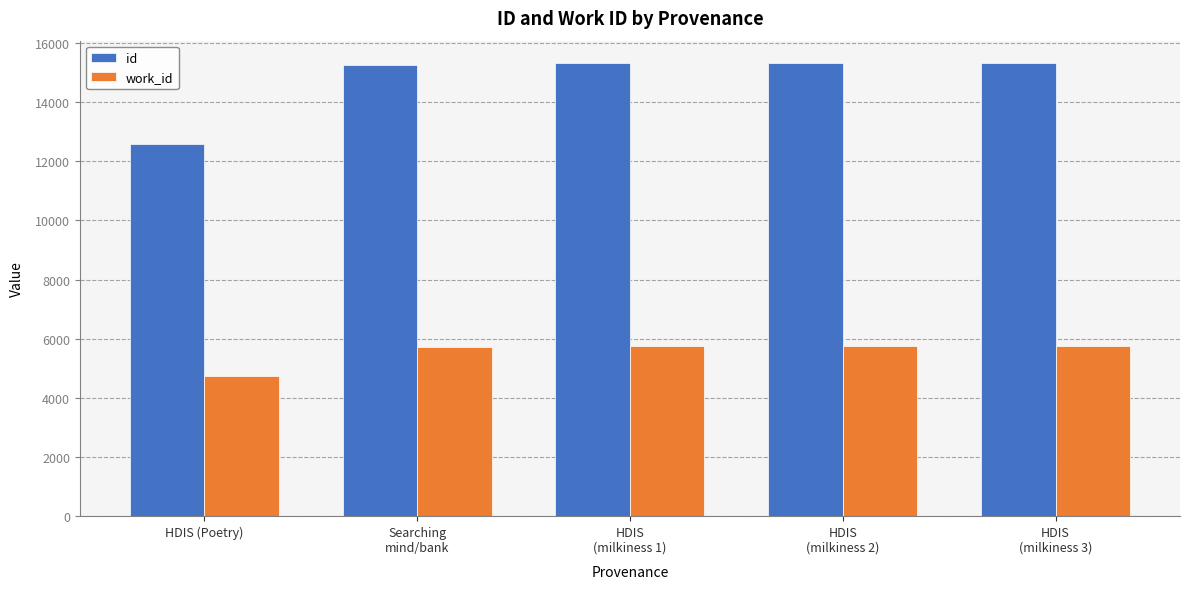

Are the bars grouped side by side (vs. stacked)?

Yes